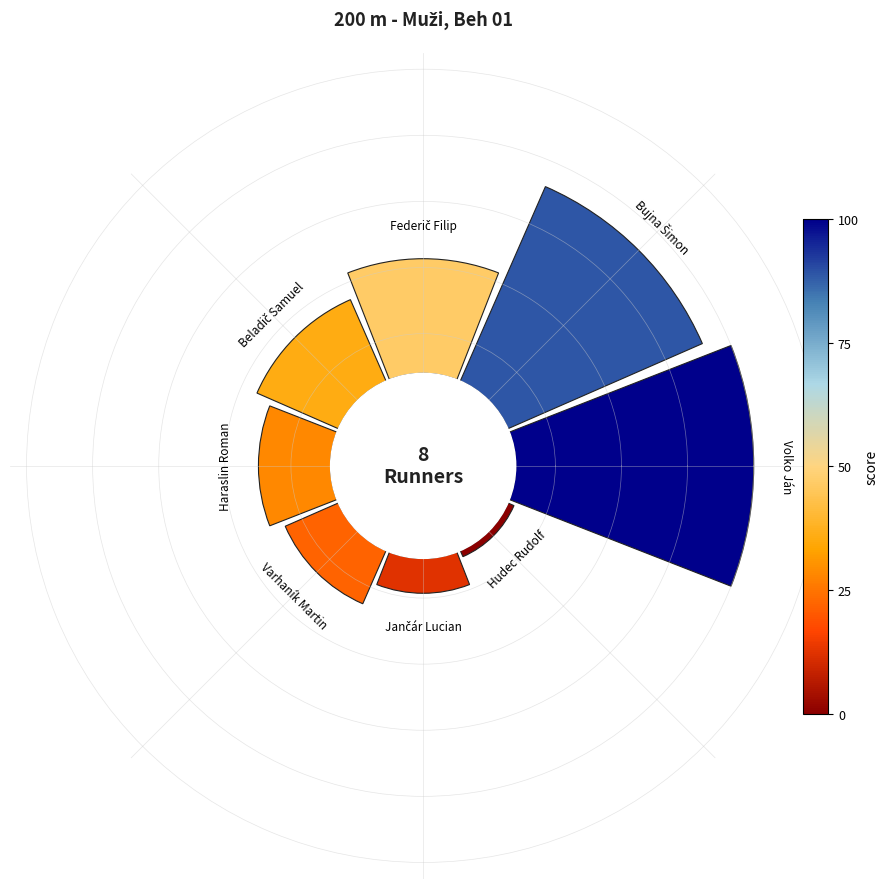

To the nearest percent, what is the average slice percentage?

12%